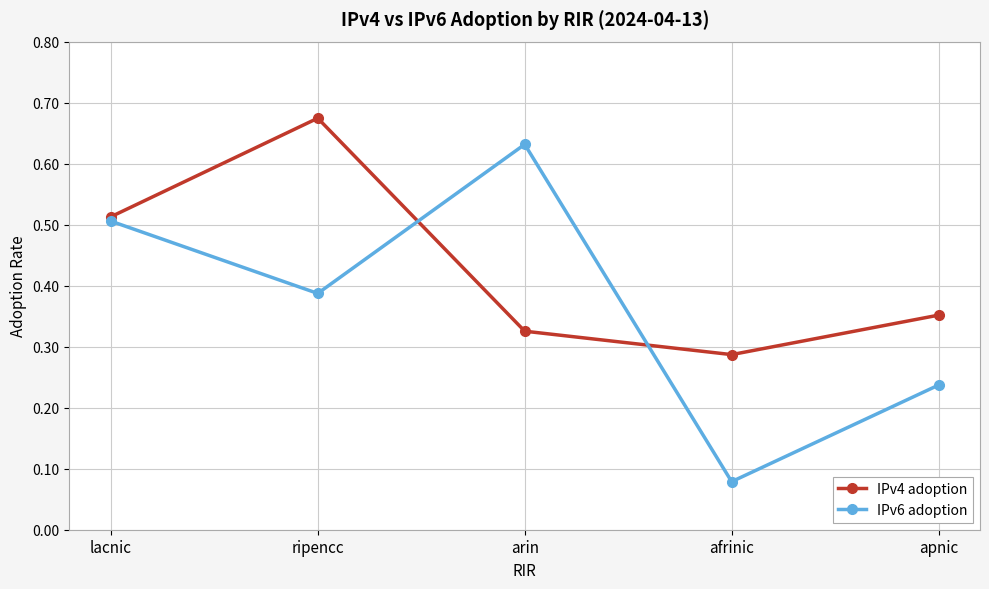

At which label does IPv6 adoption reach its minimum?

afrinic